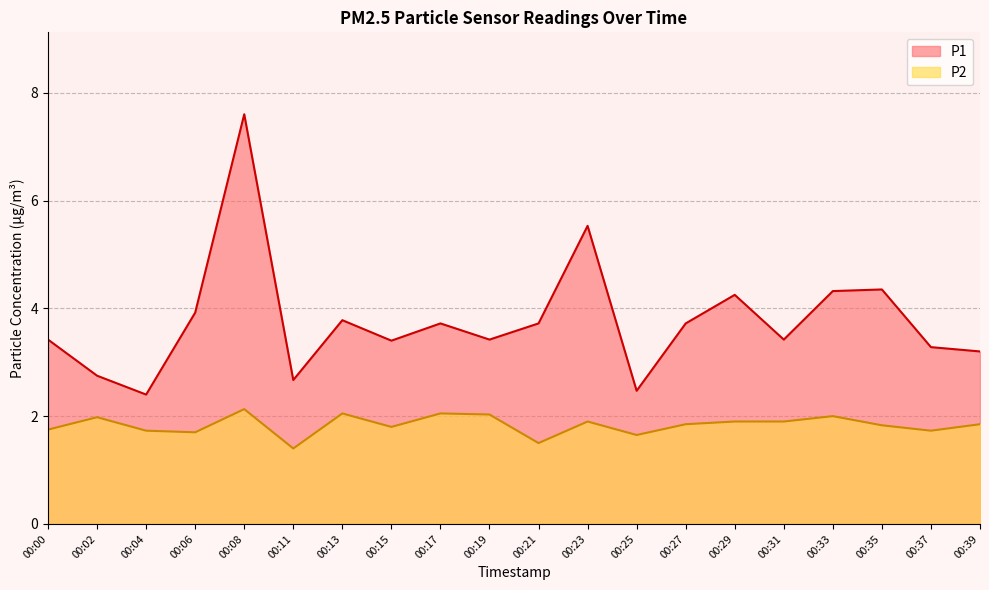

The P1 series shows 1.6 at 00:27. True or false?

False